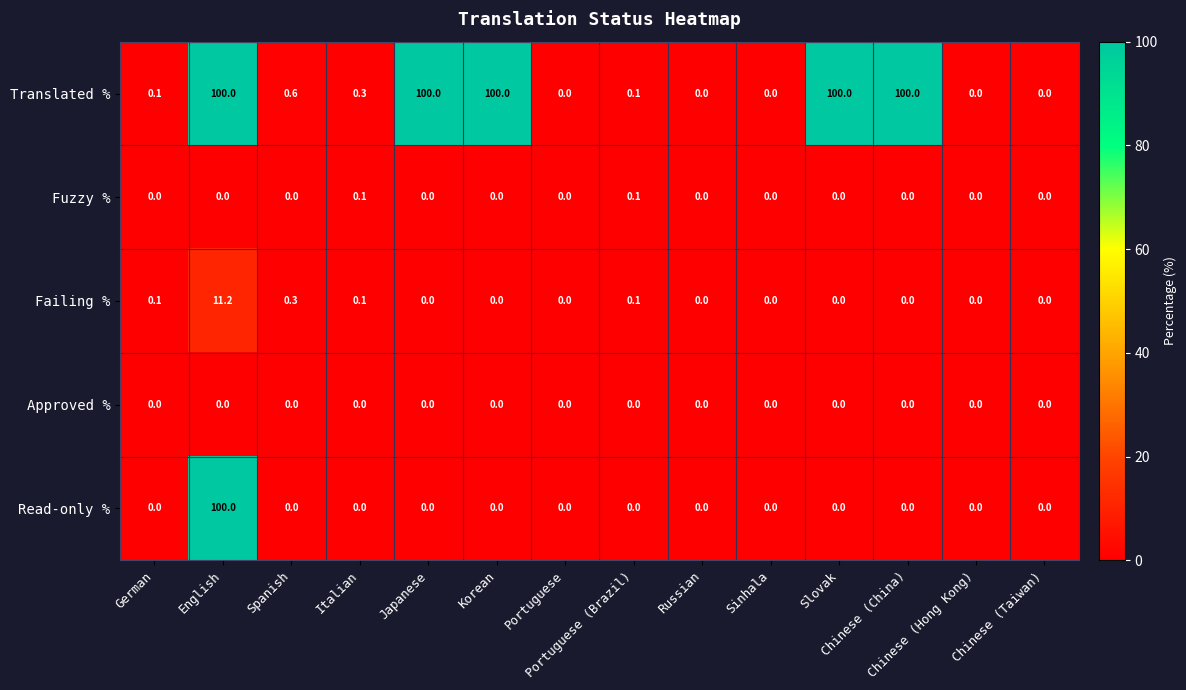

What is the sum of all Read-only % values?

100.0